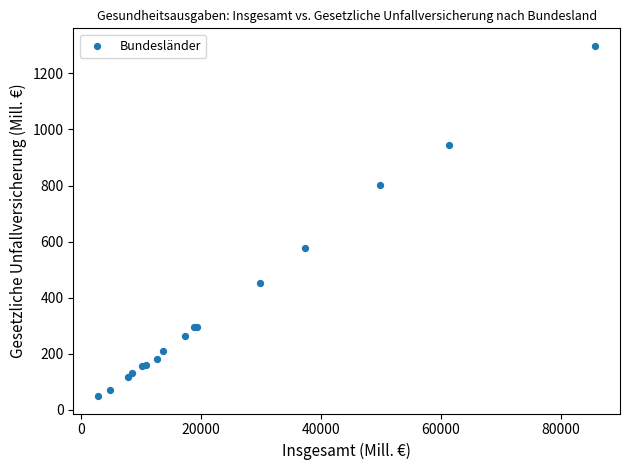

What Y value in the scatter plot is closest to 673?

577.6